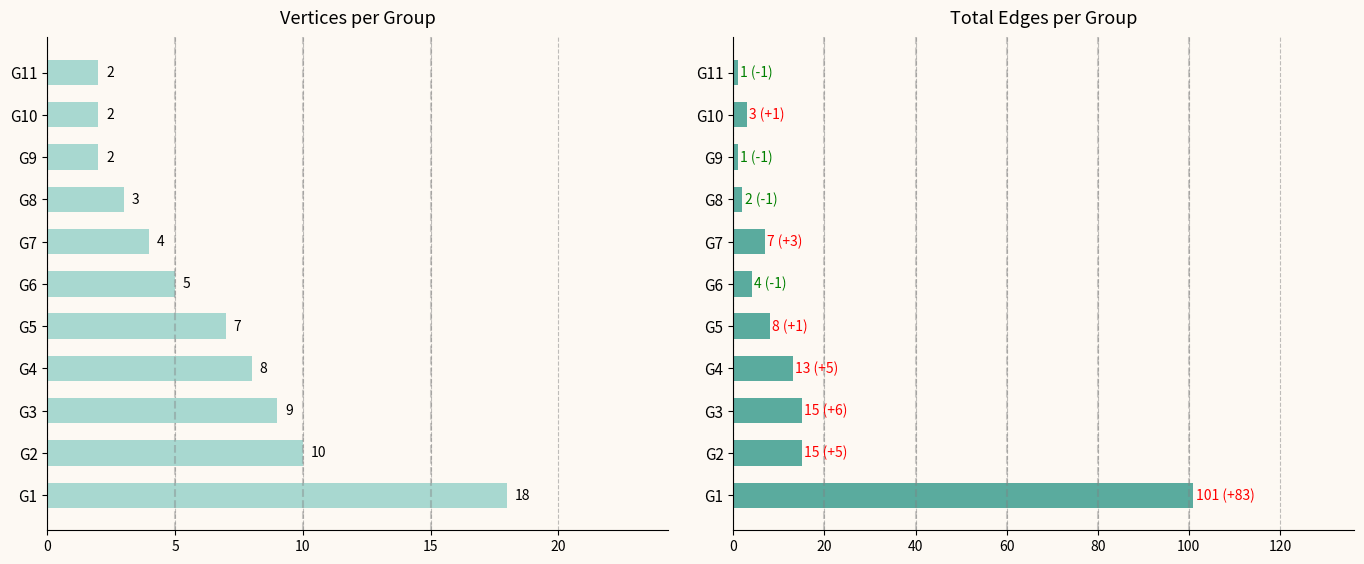

What is the sum of all Total Edges values?

170